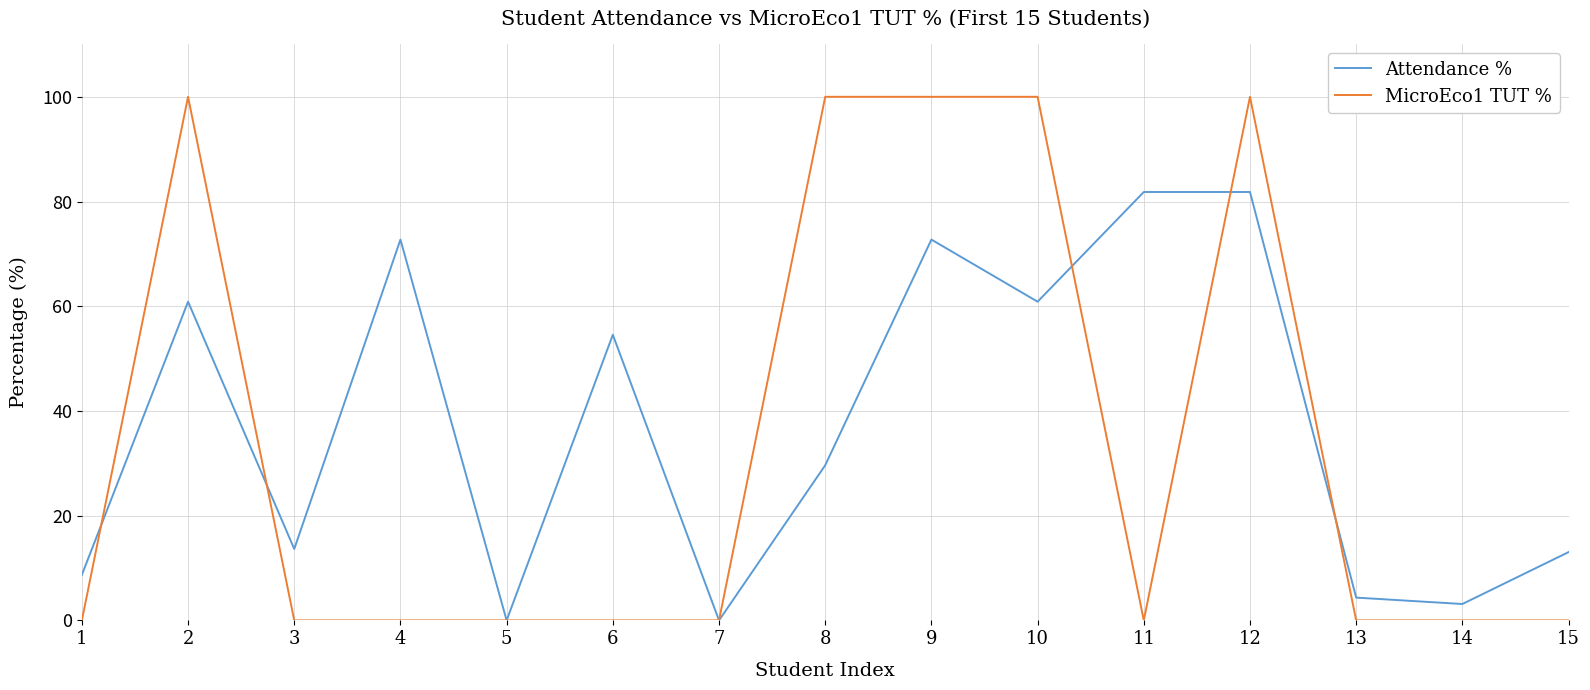

After their last crossing, which series has the higher values: MicroEco1 TUT % or Attendance %?

Attendance %